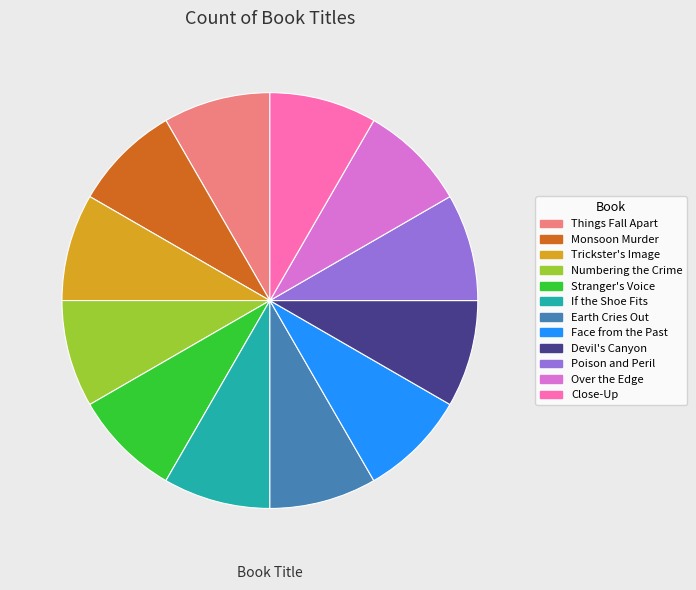

Does any single category account for the majority?

No